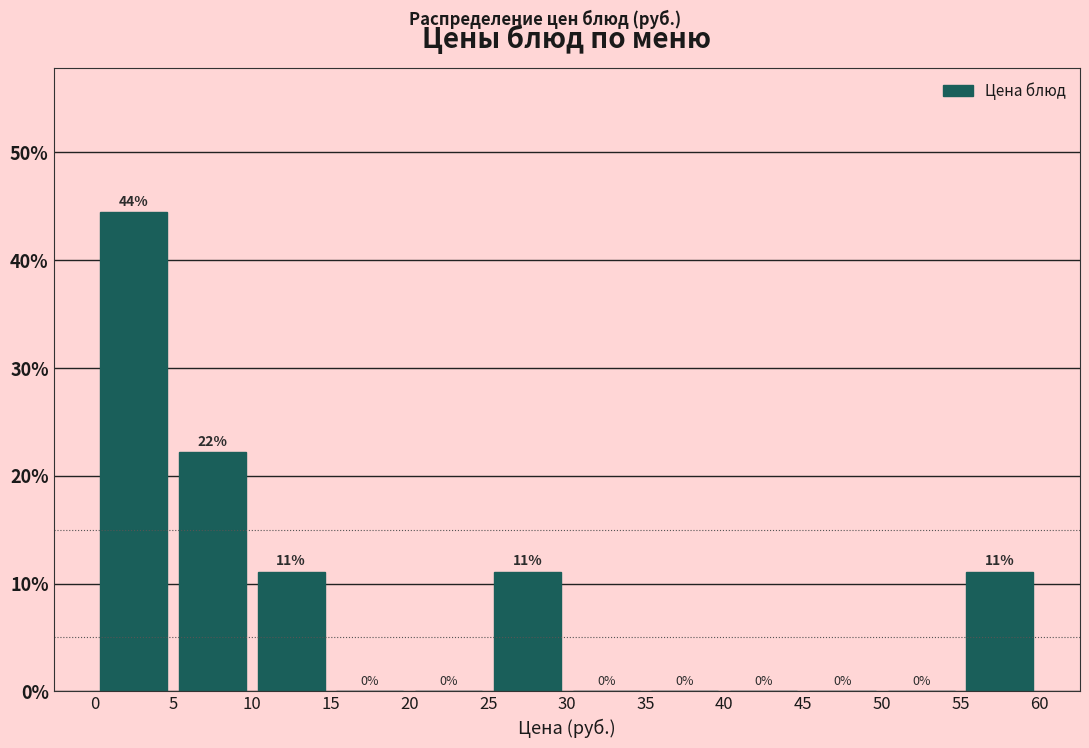

Which range on the x-axis has the tallest bar?

0 to 5